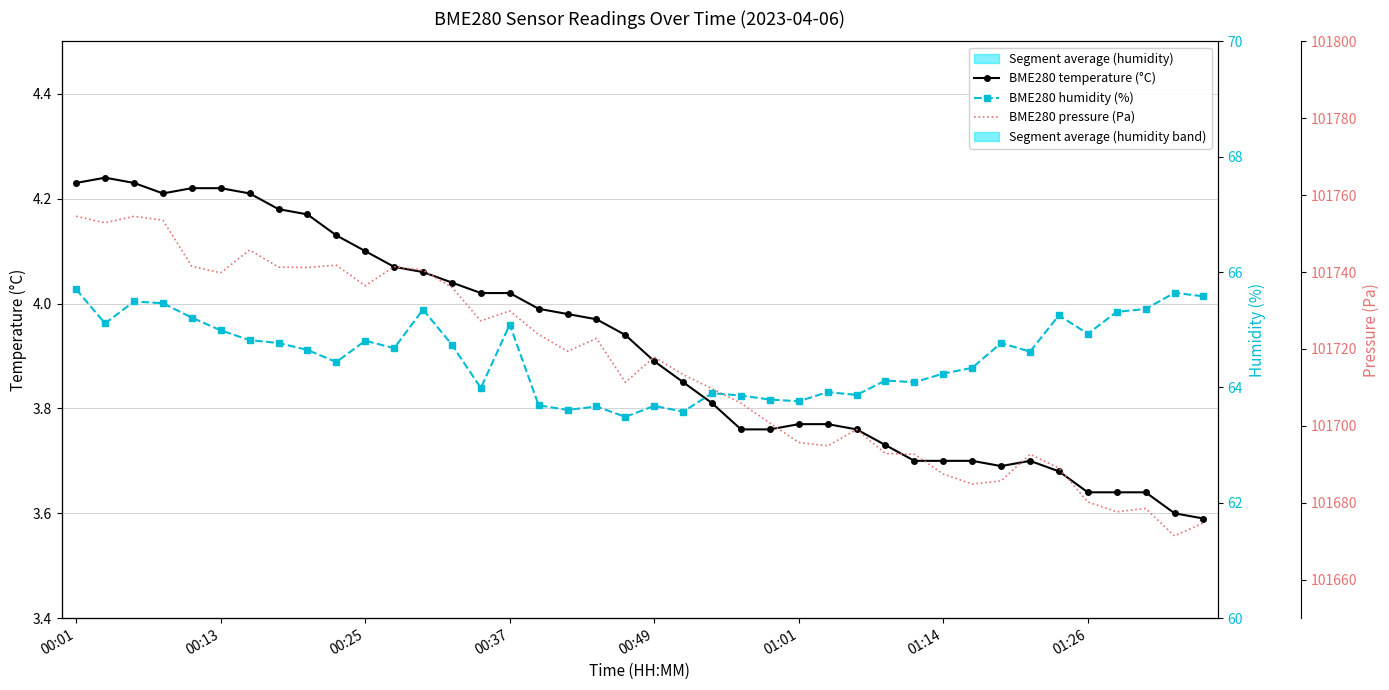

True or false: BME280 temperature (°C) has a value of 4.0 at 00:37.

True